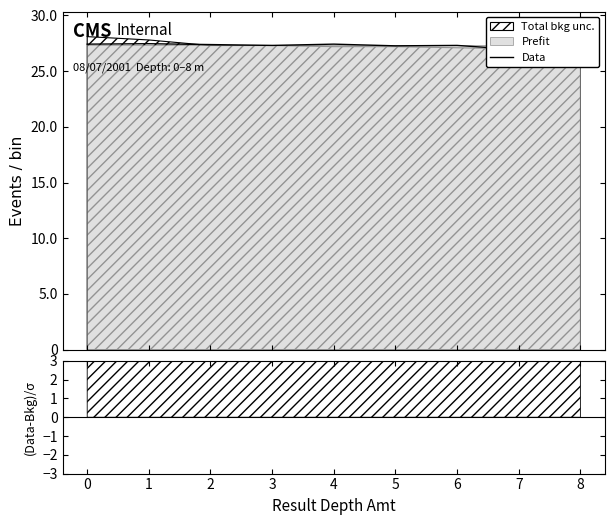

How many values are between 27 and 28?

8